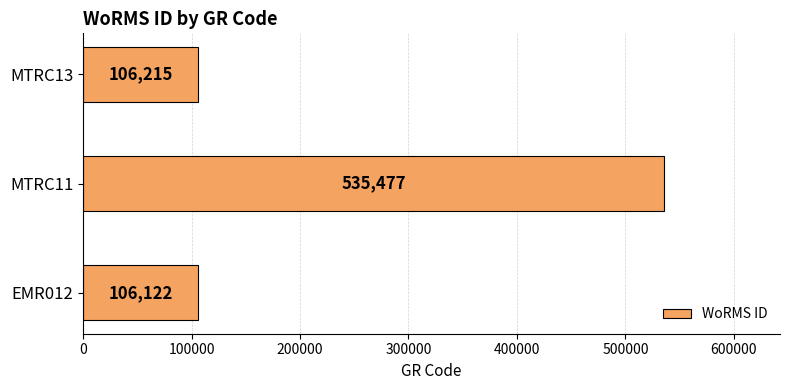

How many distinct data groups are displayed?

1